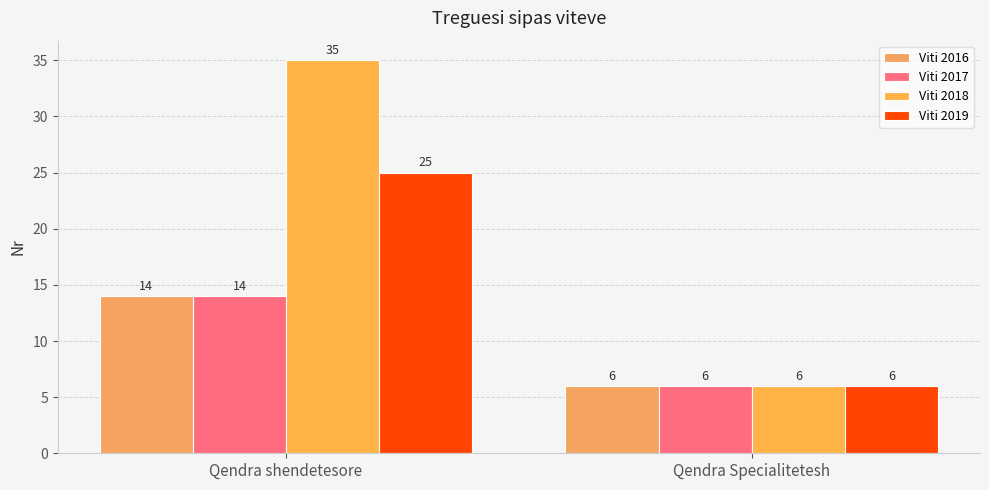

Reading right to left, list all the values displayed in this chart.

Viti 2016: 6	14
Viti 2017: 6	14
Viti 2018: 6	35
Viti 2019: 6	25